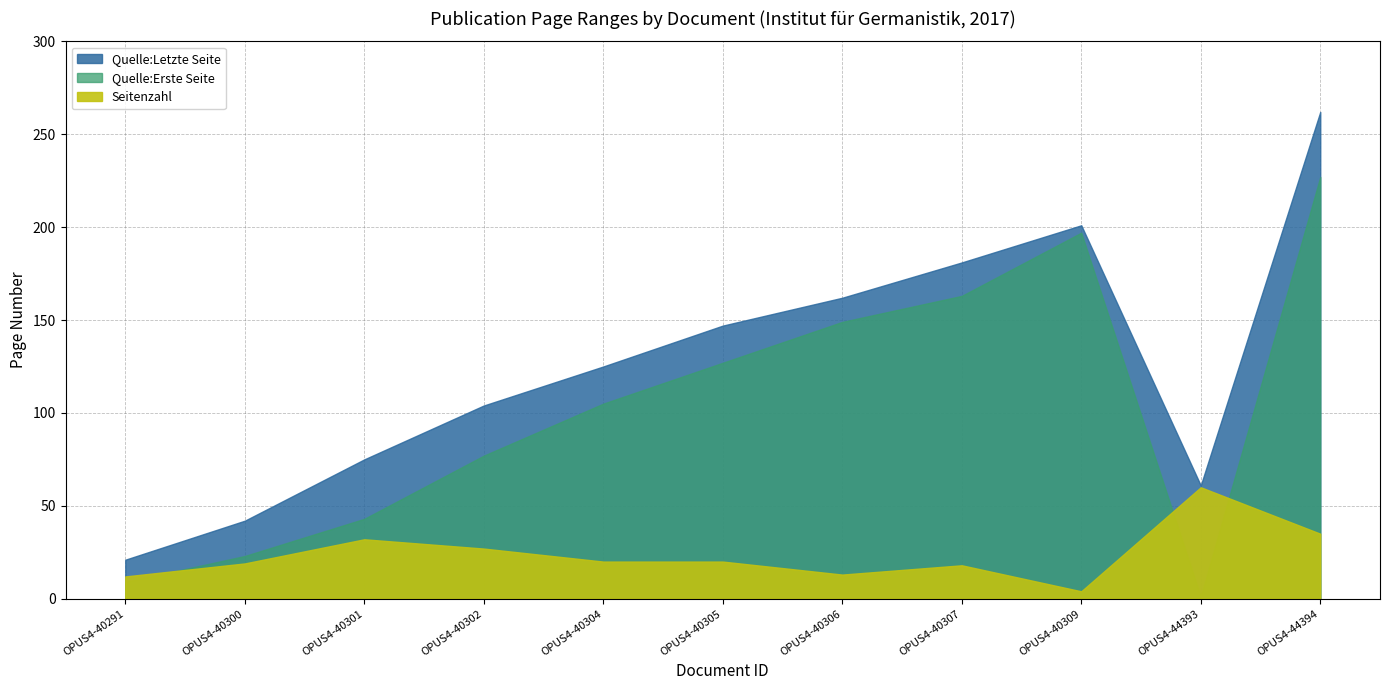

True or false: Seitenzahl has more than 2 interior local peaks.

True